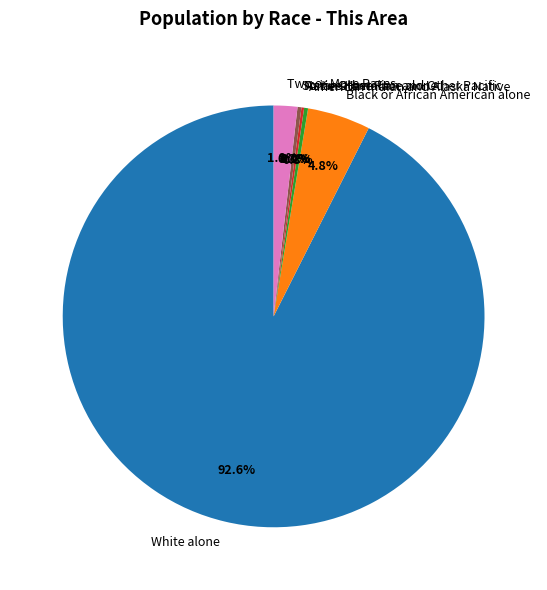

To the nearest percent, what is the combined percentage of American Indian and Alaska Native and Asian alone?

1%